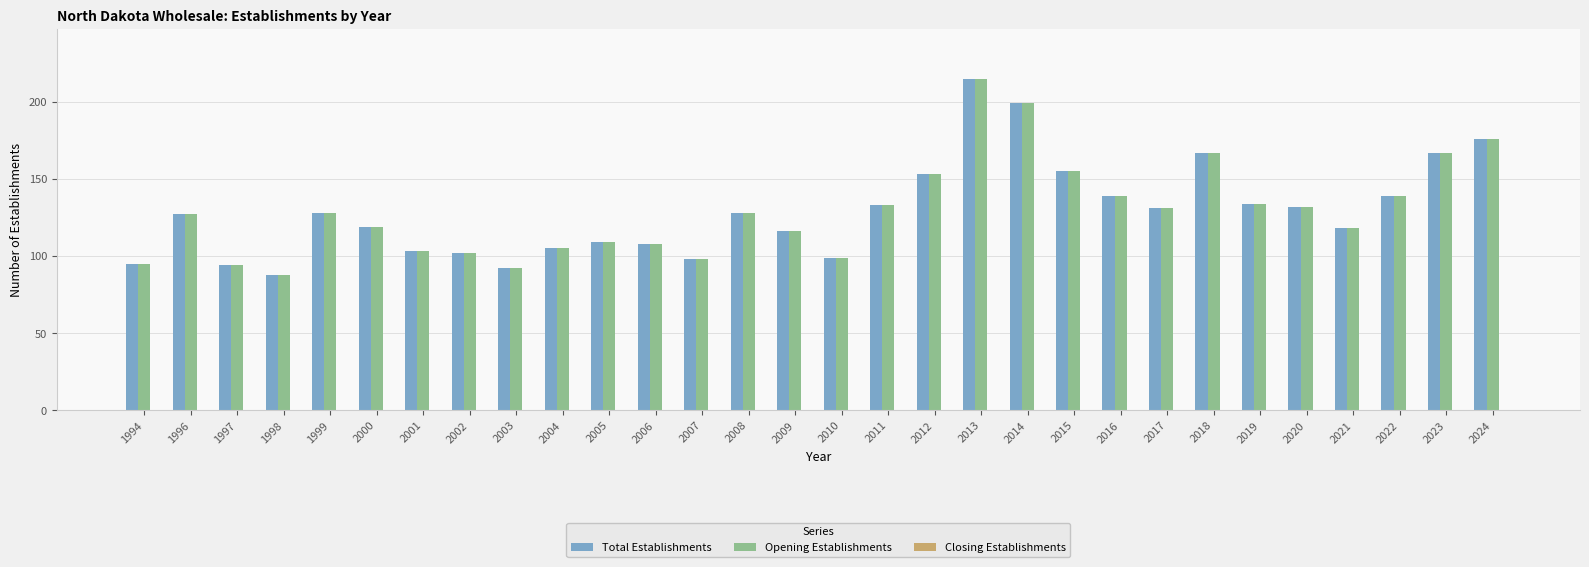

Is it true that Total Establishments equals 275 at 2015?

False